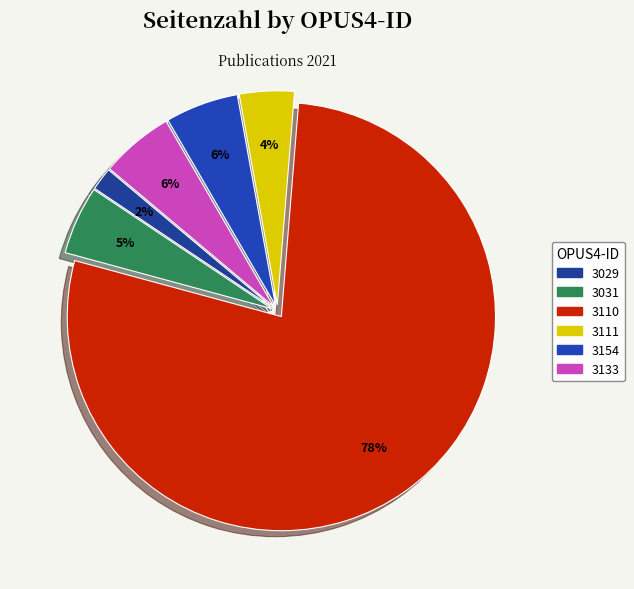

How many segments does this pie chart have?

6